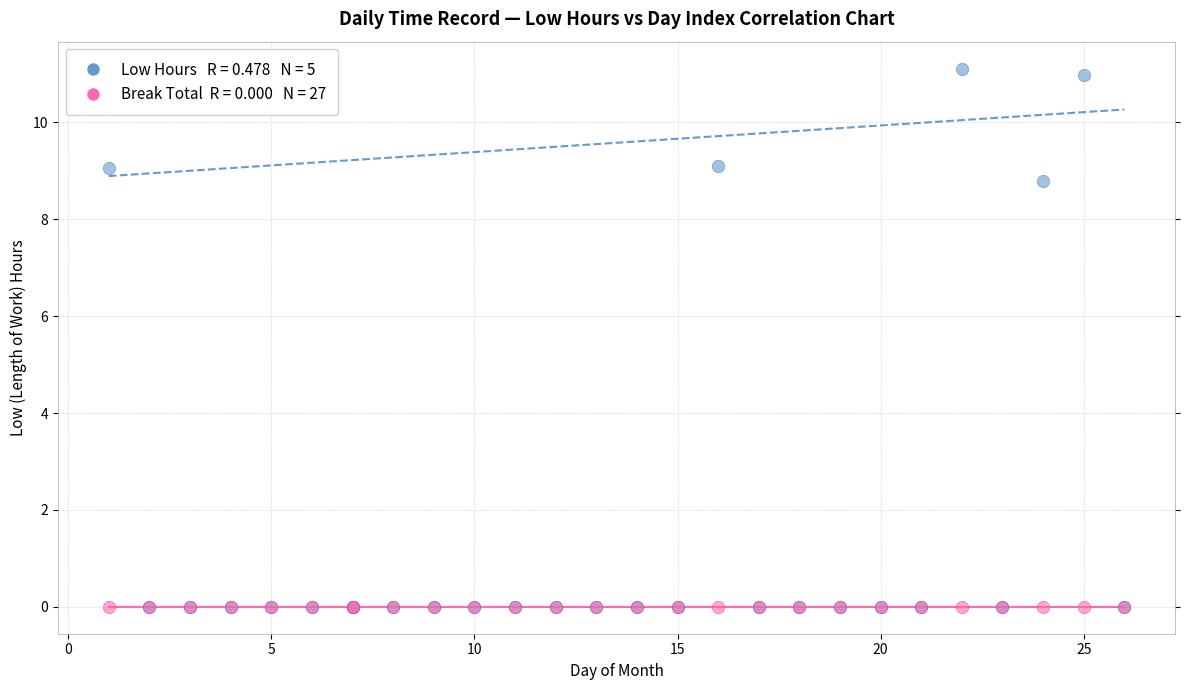

Across all series, what Y value is closest to 5?

8.8